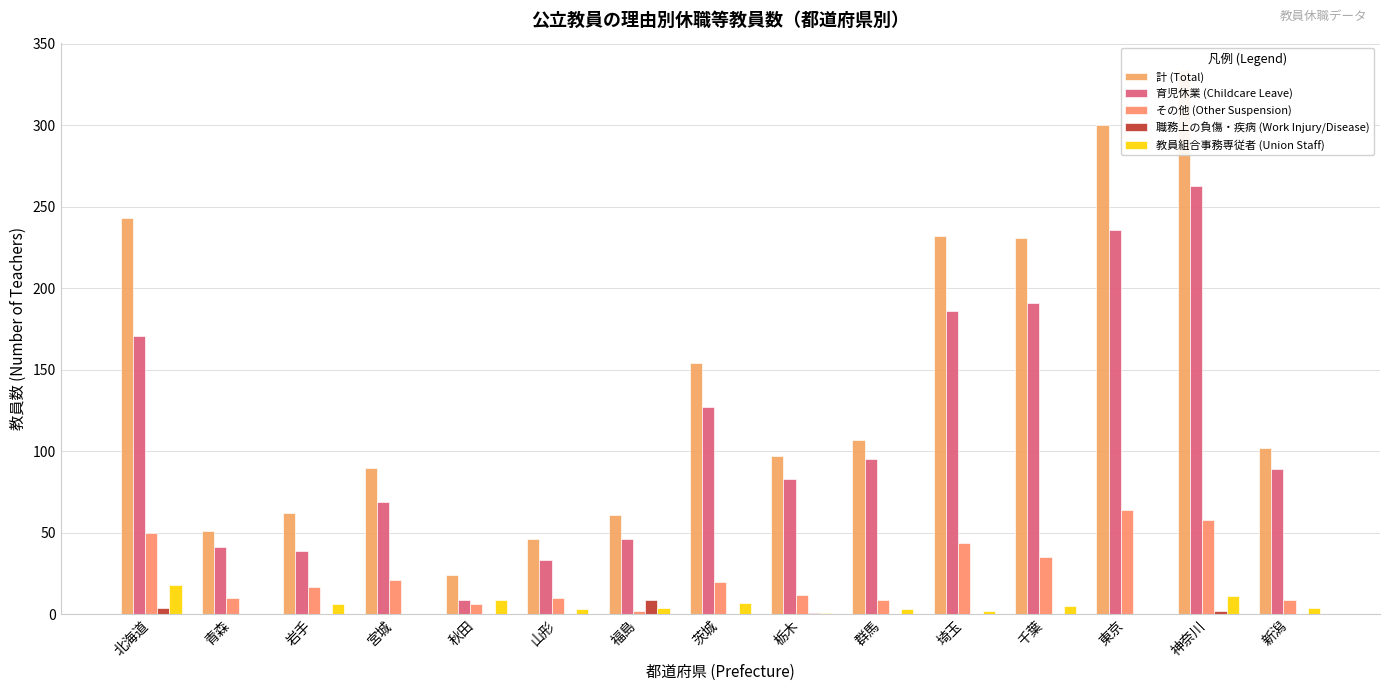

Rank the series at 神奈川 from lowest to highest value.

職務上の負傷・疾病 (Work Injury/Disease), 教員組合事務専従者 (Union Staff), その他 (Other Suspension), 育児休業 (Childcare Leave), 計 (Total)